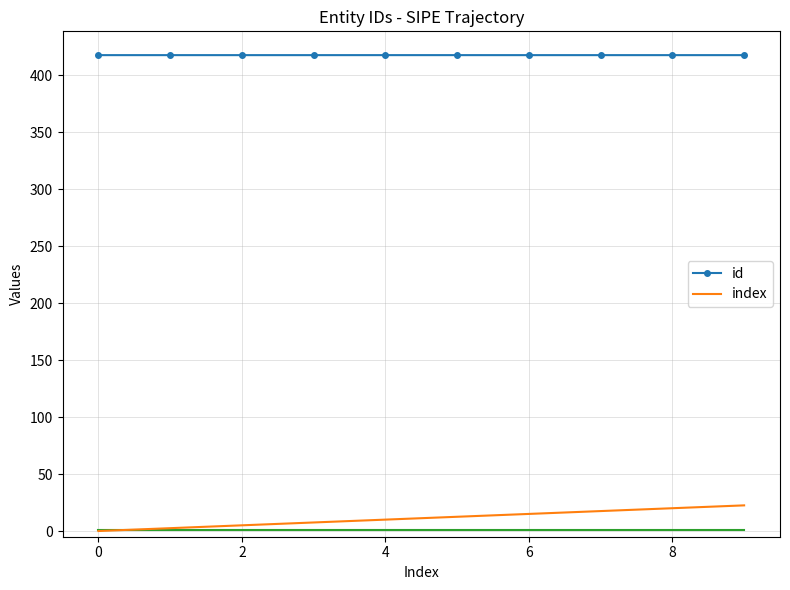

Which series has the largest total across all categories?

id